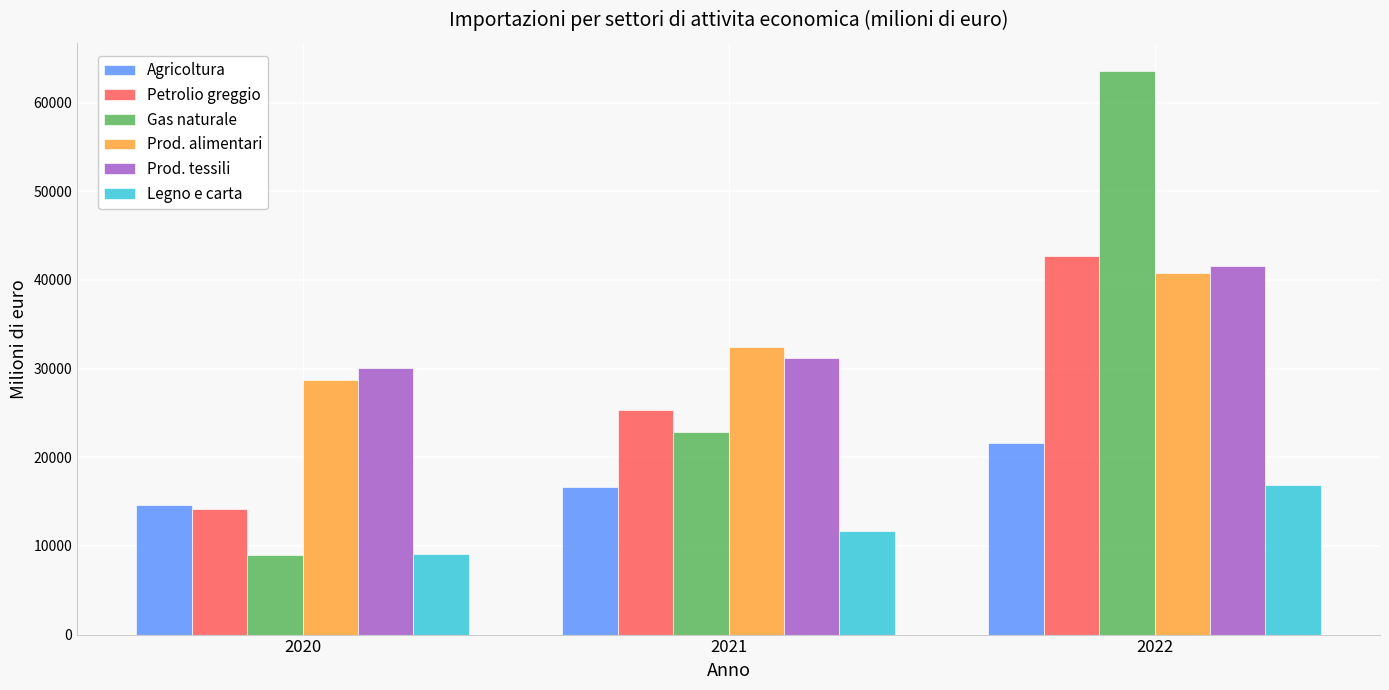

The value of Gas naturale at 2021 is 38379.3. True or false?

False